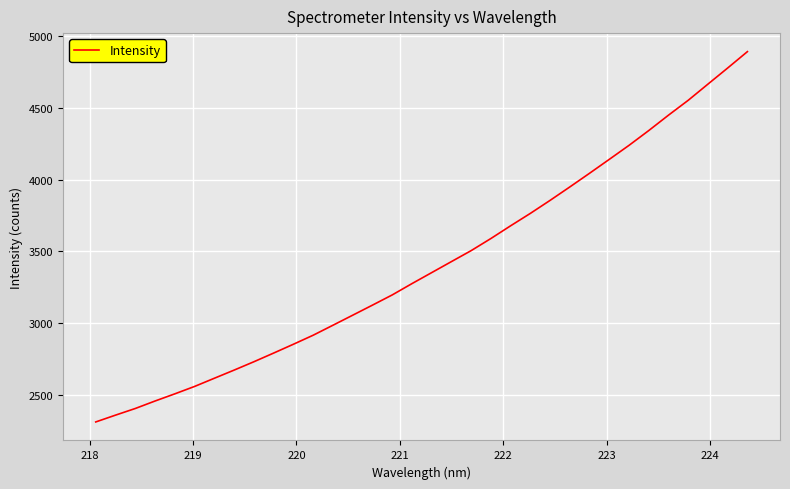

What is the difference between the maximum and minimum values?

2581.9